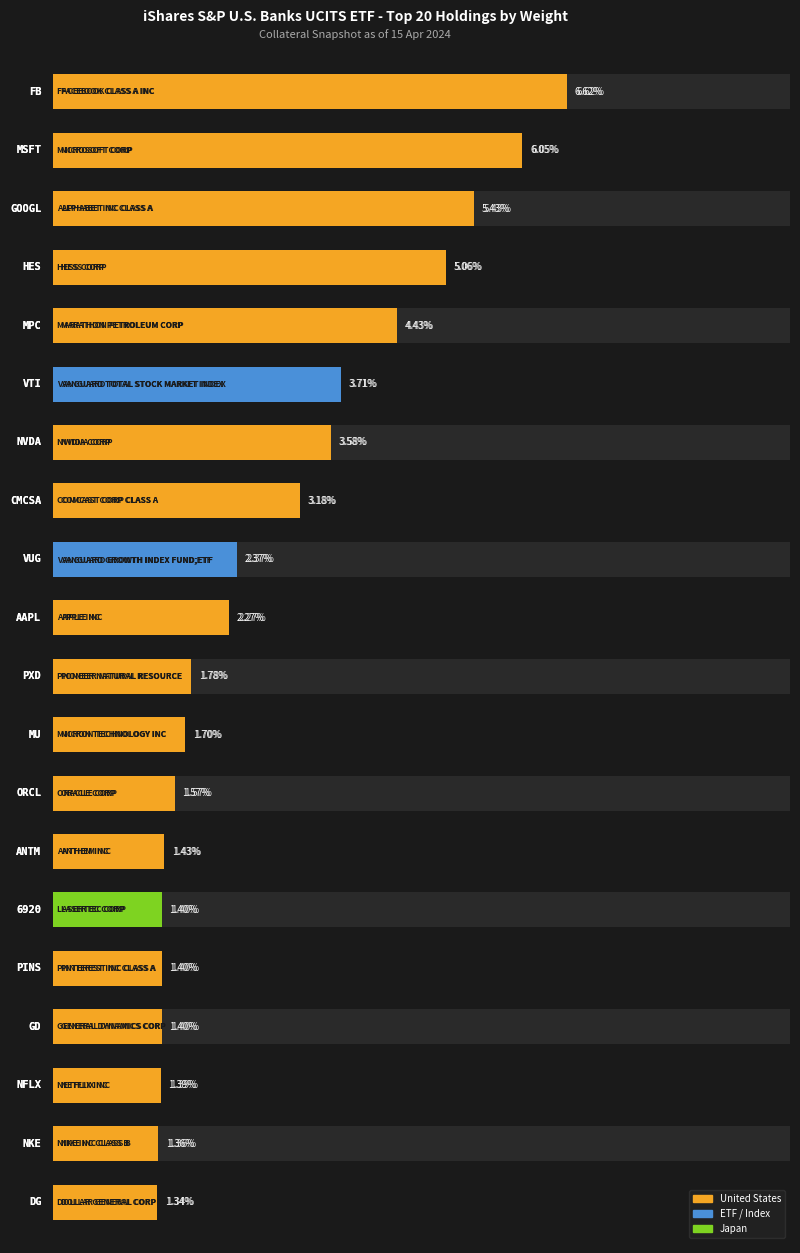

Is it true that the value at 14 is 2.2?

False